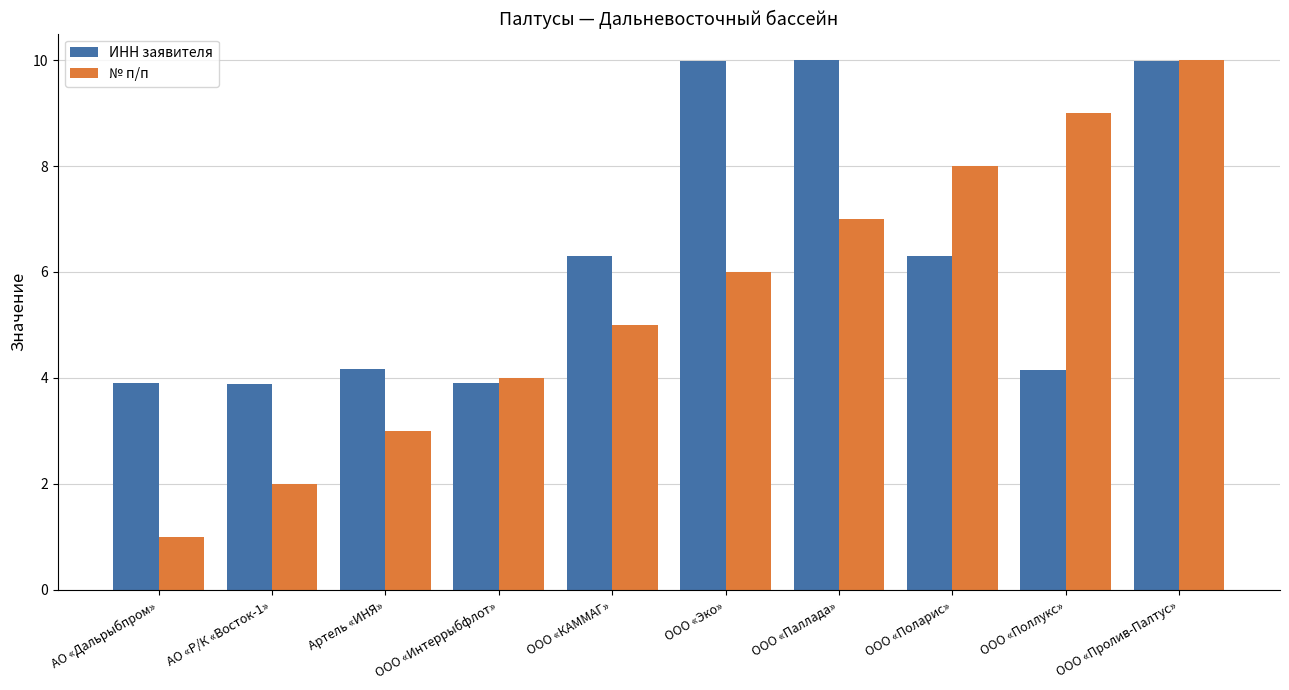

List the series in order of their overall mean, highest first.

ИНН заявителя, № п/п